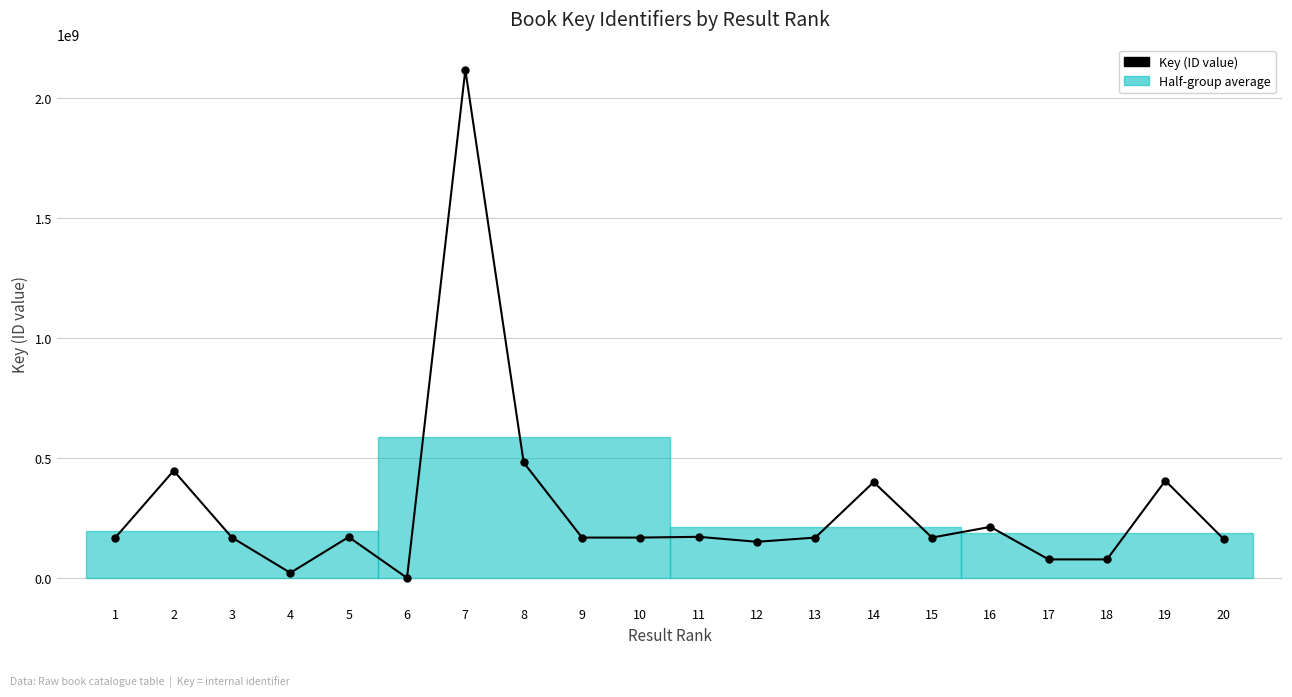

True or false: the data has more than 0 interior local peaks.

True